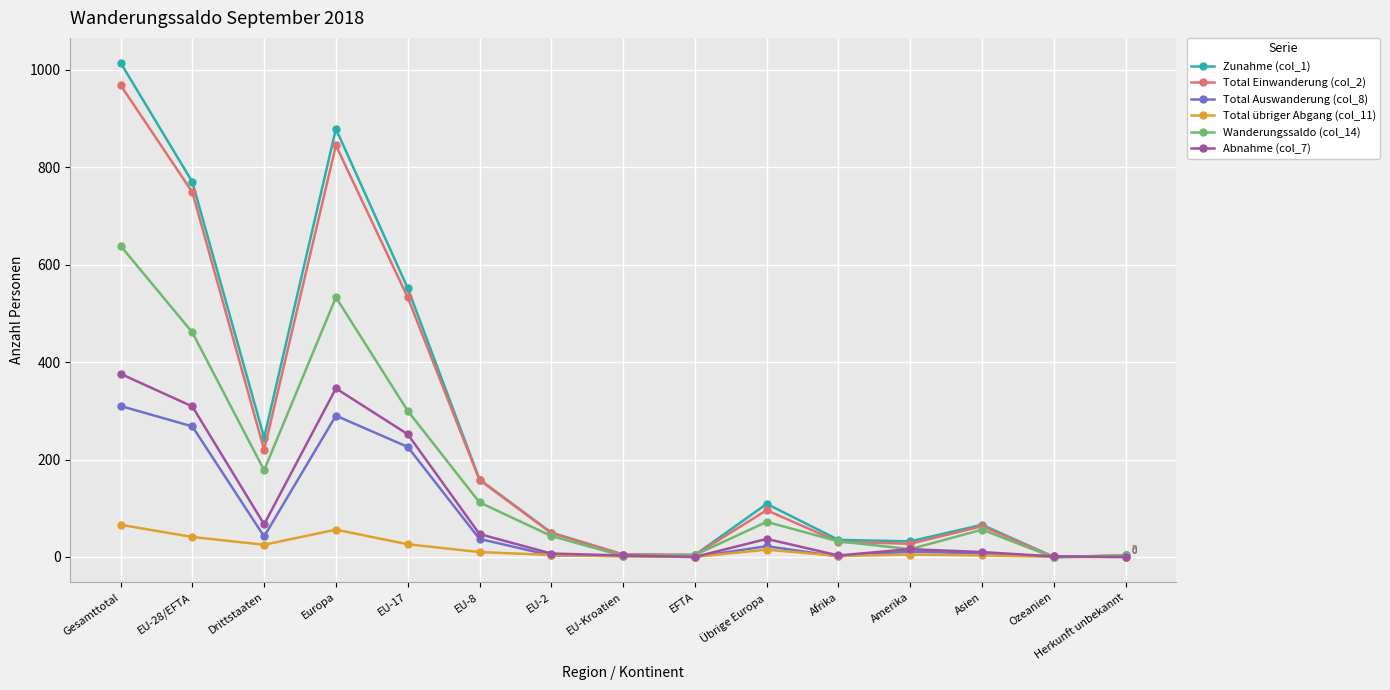

At which label is Wanderungssaldo (col_14) closest to 319?

EU-17